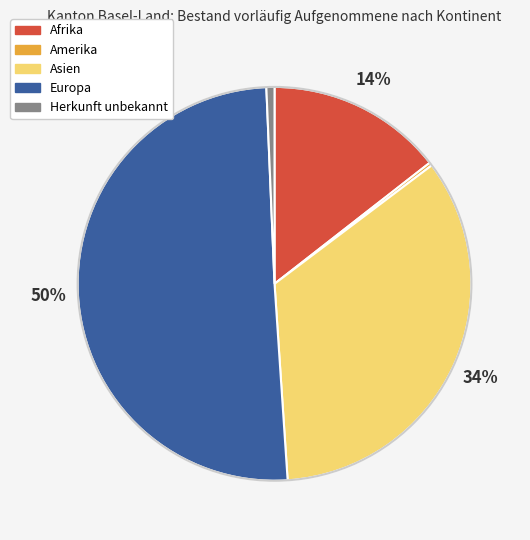

The Europa slice represents 50% of the pie. True or false?

True